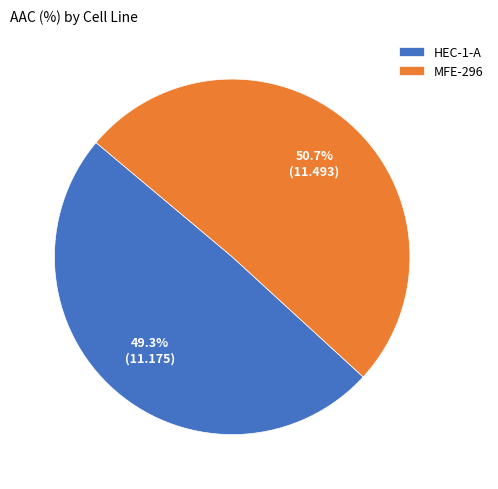

Which has a higher value, MFE-296 or HEC-1-A?

MFE-296